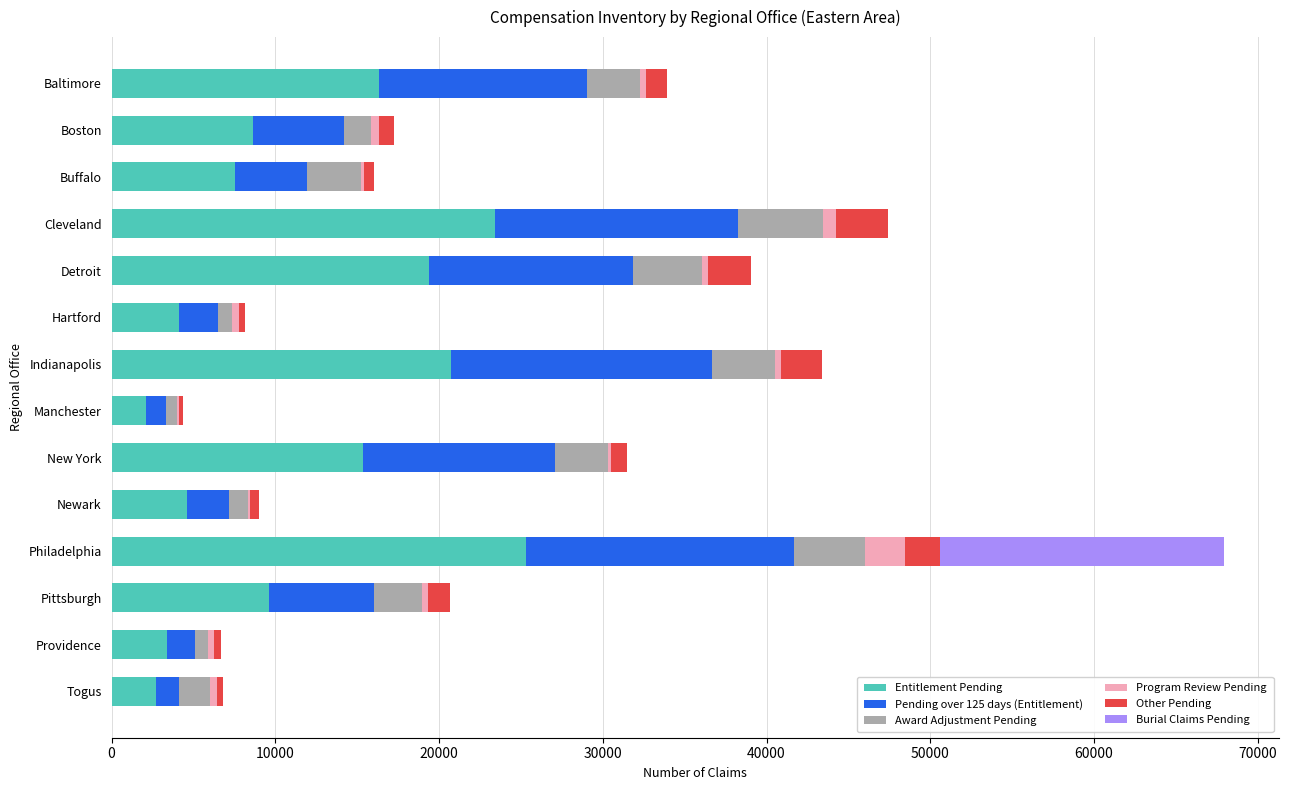

At which label does Entitlement Pending reach its peak?

Philadelphia